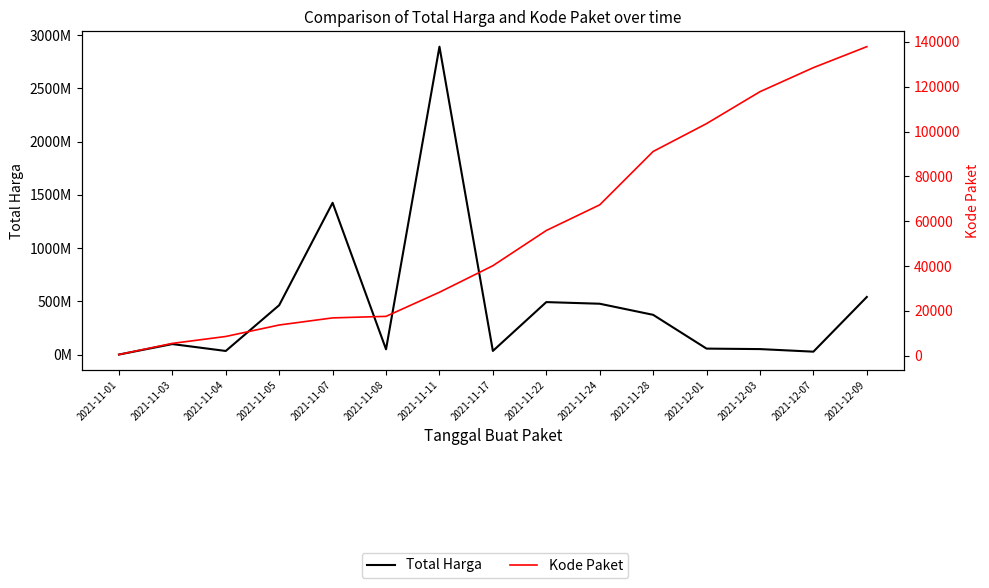

What is the difference between the maximum and minimum values in the Kode Paket series?

137412